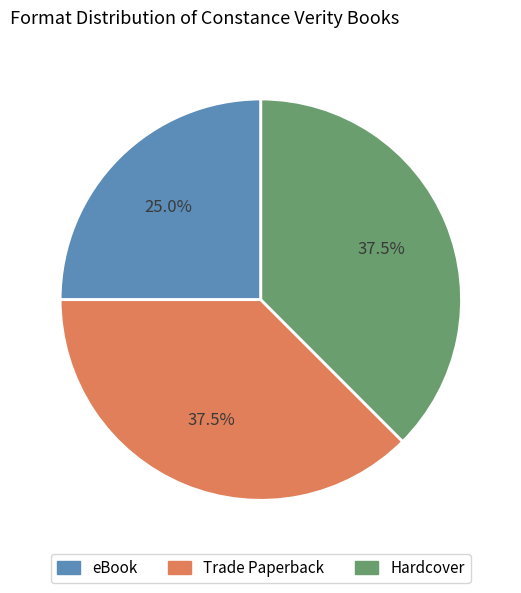

What is the smallest slice in the pie chart?

eBook